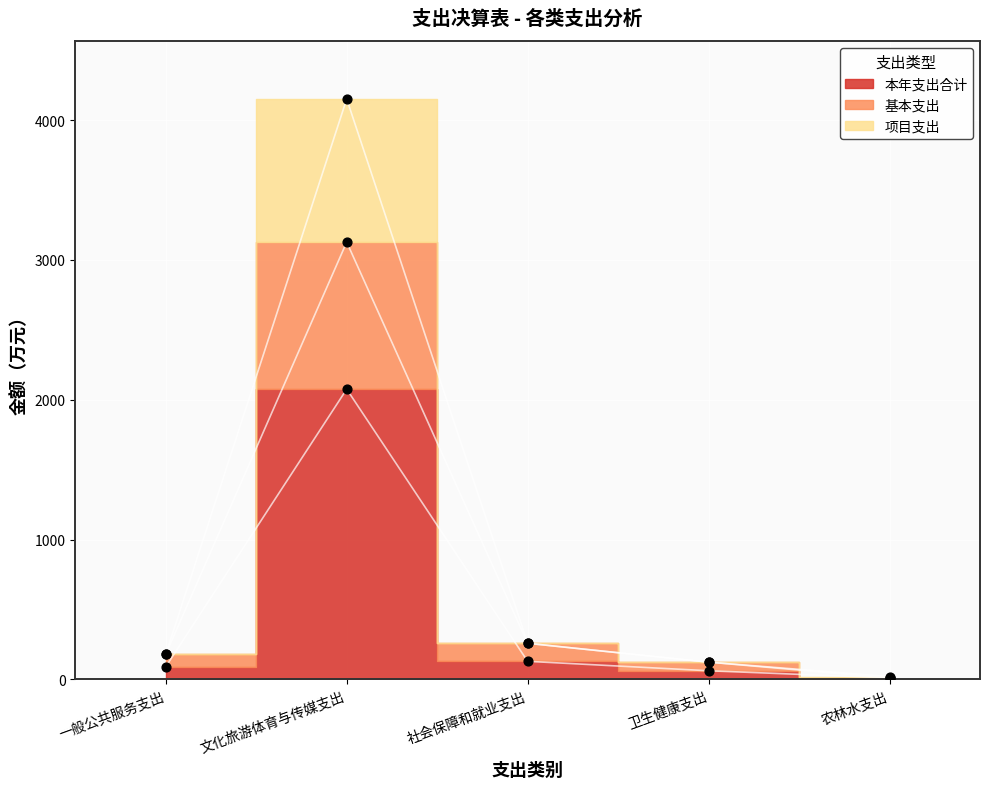

Which series contains the lowest Y value?

本年支出合计